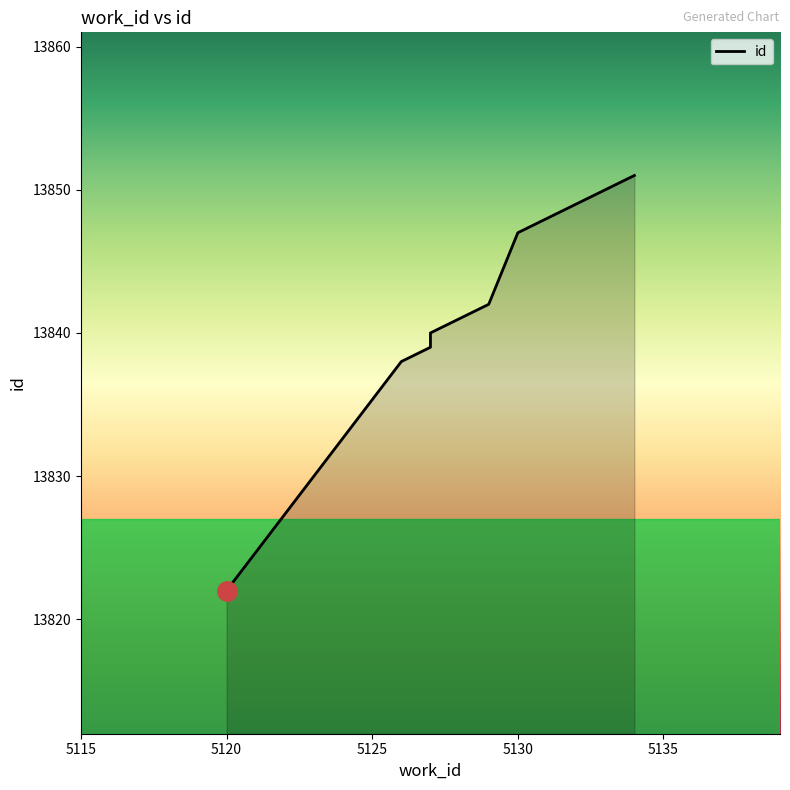

Reading left to right, extract all data points from this chart.

5120=13822	5126=13838	5127=13839	5127=13840	5128=13841	5129=13842	5130=13847	5131=13848	5132=13849	5134=13851